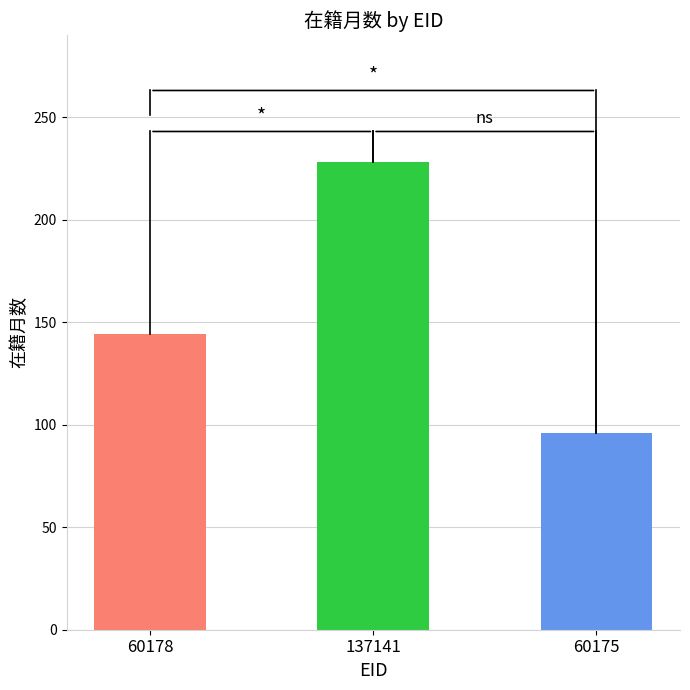

What is the lowest value of the 在籍月数 series?

96